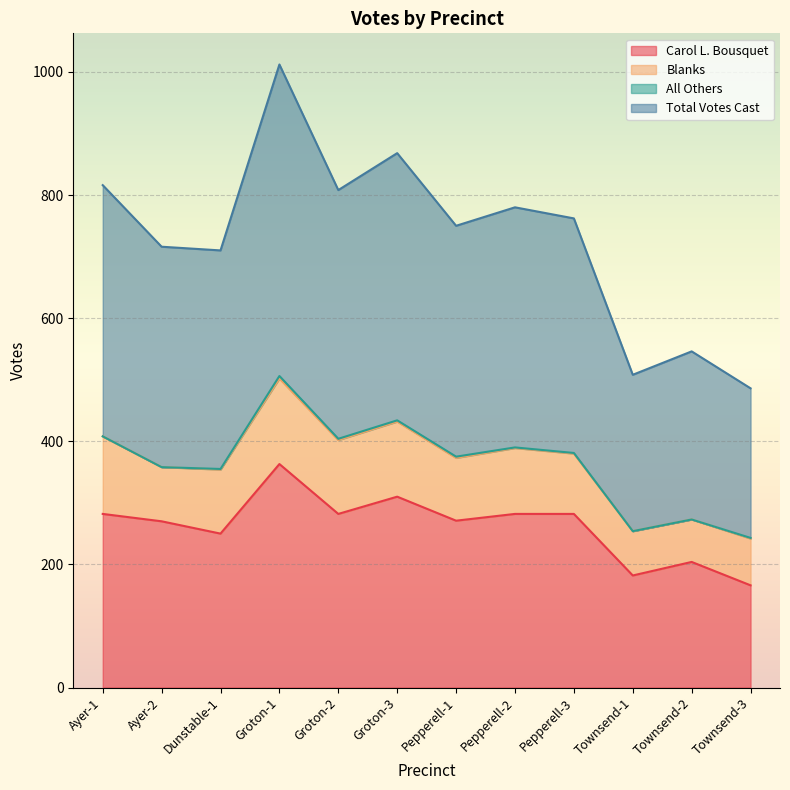

The value of Total Votes Cast at Pepperell-1 is 375. True or false?

True